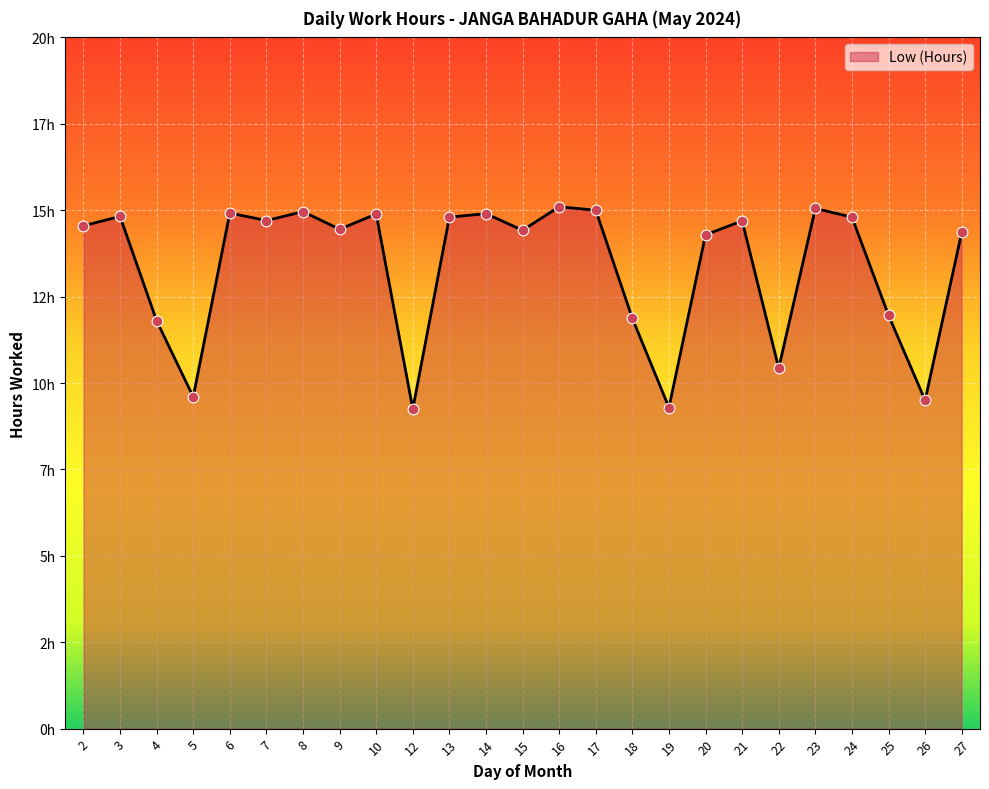

What is the change in value from 12 to 22?

+1.2